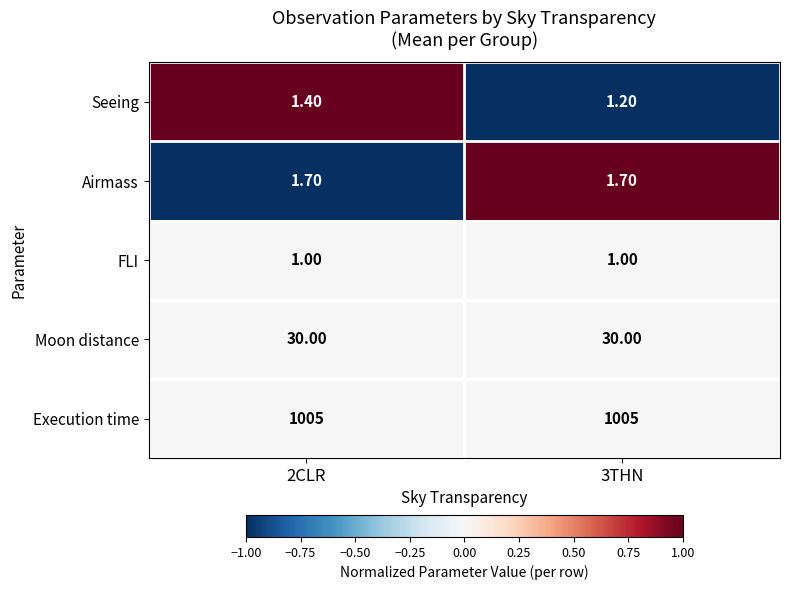

How many data points does each series have?

2